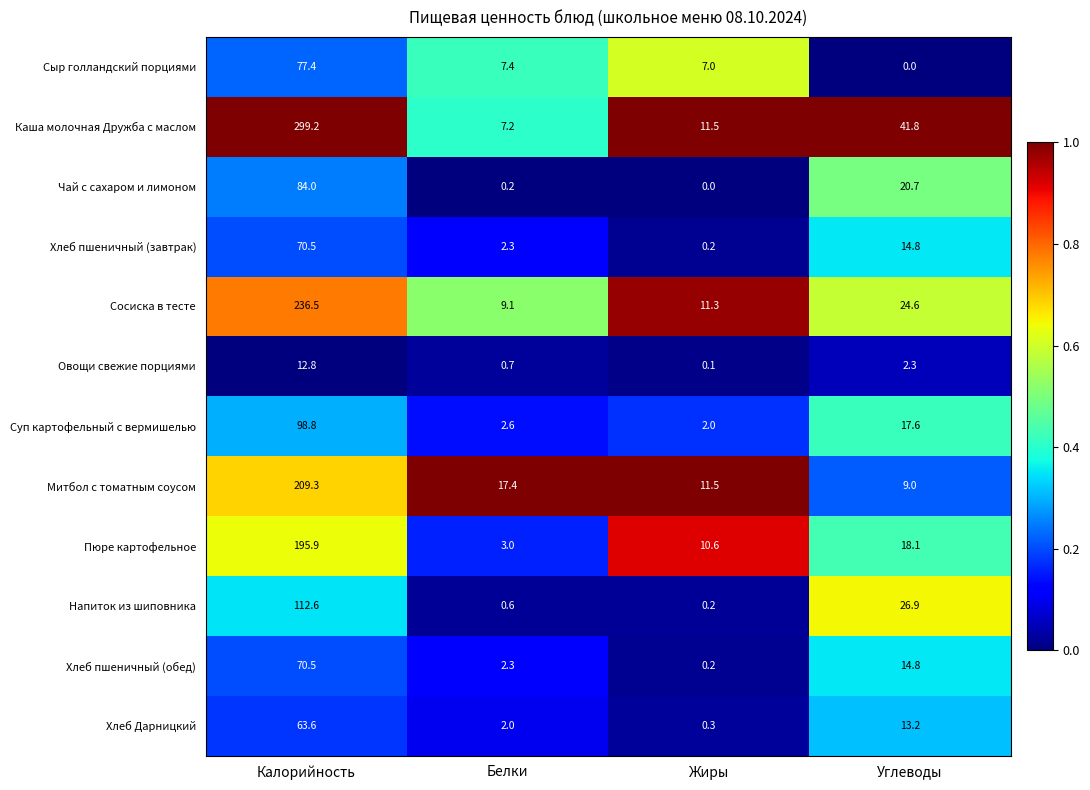

What is the maximum value shown in the chart?

299.2